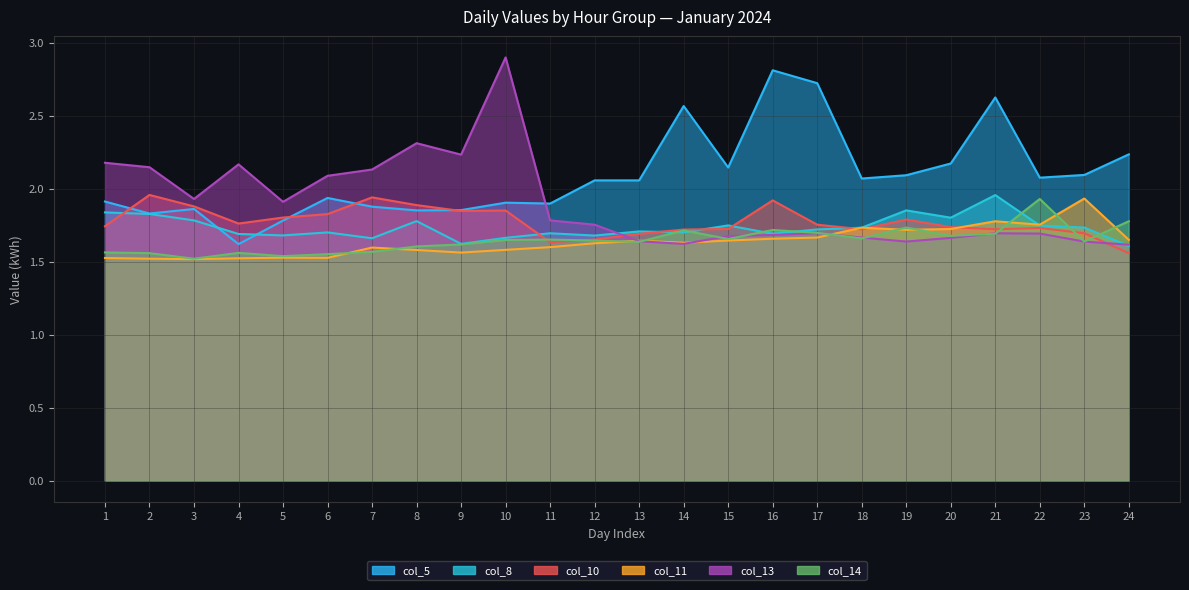

Rank the series at 9 from highest to lowest value.

col_13, col_5, col_10, col_8, col_14, col_11